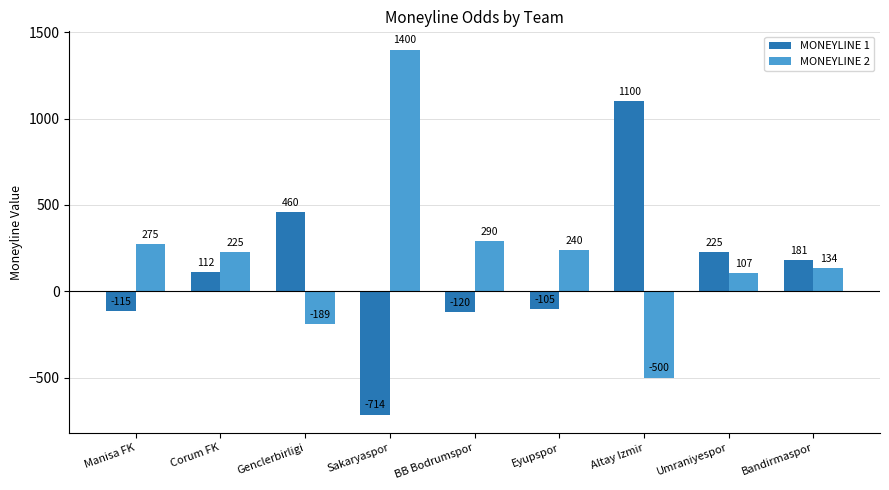

What is the approximate value of MONEYLINE 2 at Sakaryaspor, to the nearest 10?

1400